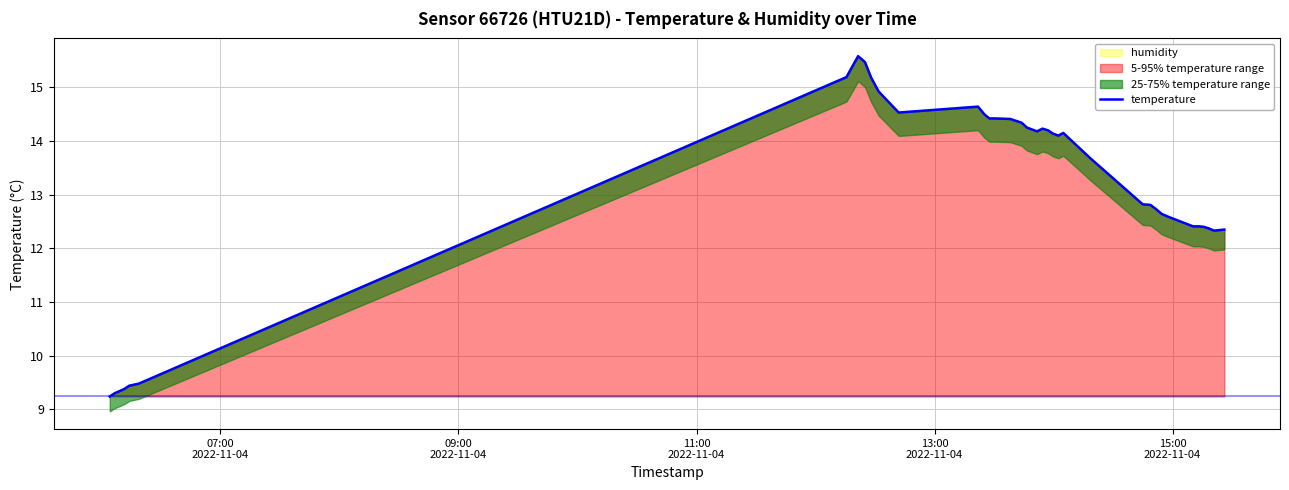

What is the lowest value of the 5-95% temperature range series?

9.2